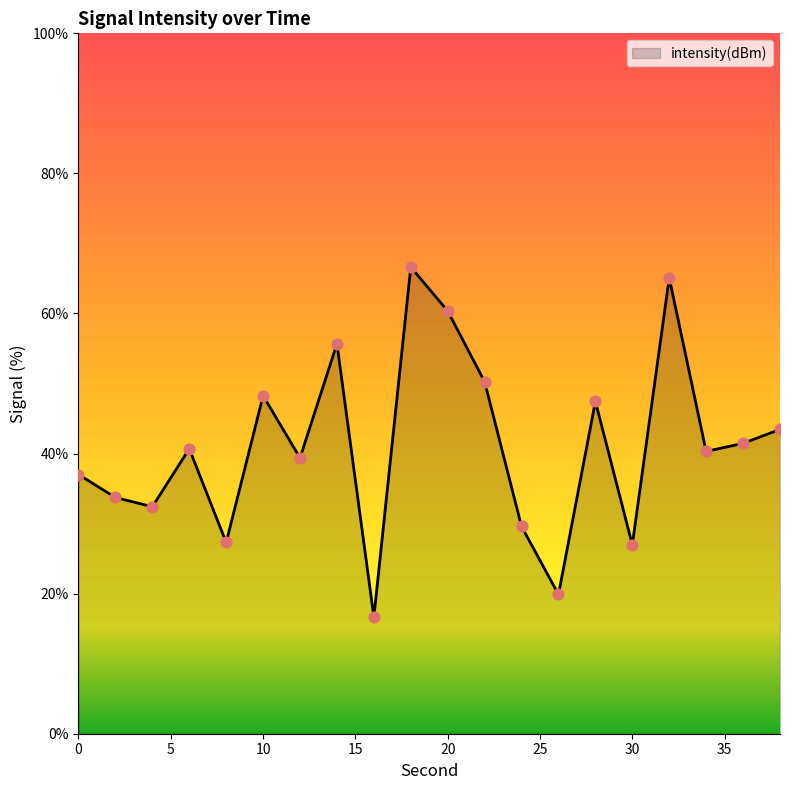

What is the minimum value shown in the chart?

16.6